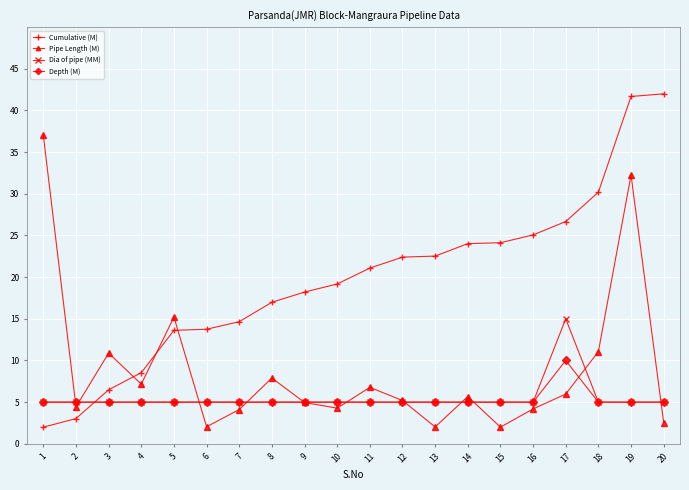

What are all the series names shown in the legend?

Cumulative (M), Pipe Length (M), Dia of pipe (MM), Depth (M)